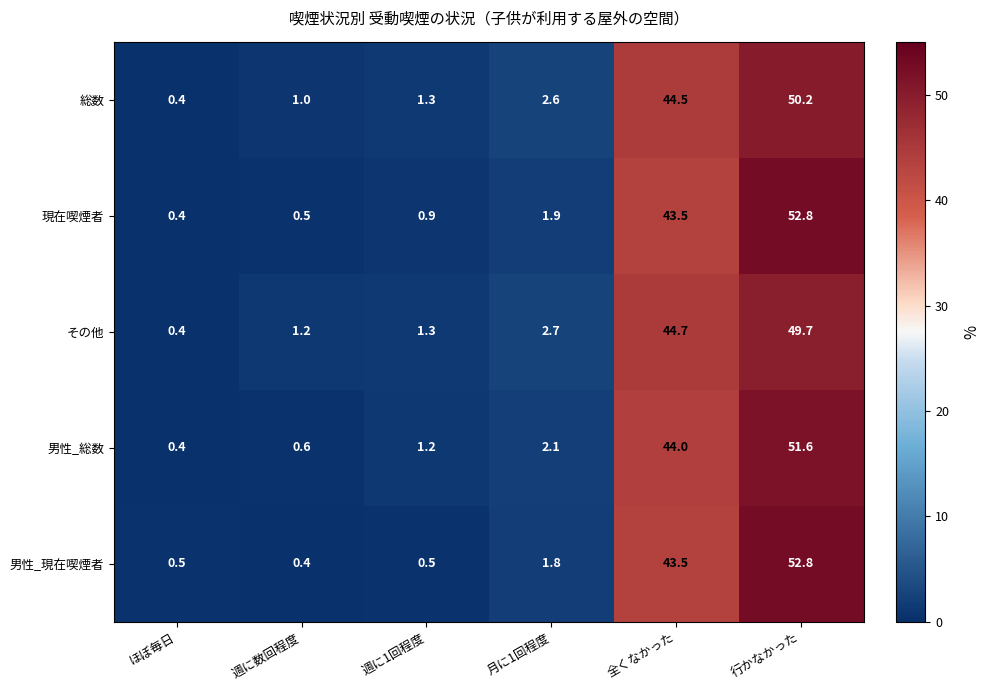

Reading left to right, list all the values displayed in this chart.

総数: ほぼ毎日=0.4	週に数回程度=1.0	週に1回程度=1.3	月に1回程度=2.6	全くなかった=44.5	行かなかった=50.2
現在喫煙者: ほぼ毎日=0.4	週に数回程度=0.5	週に1回程度=0.9	月に1回程度=1.9	全くなかった=43.5	行かなかった=52.8
その他: ほぼ毎日=0.4	週に数回程度=1.2	週に1回程度=1.3	月に1回程度=2.7	全くなかった=44.7	行かなかった=49.7
男性_総数: ほぼ毎日=0.4	週に数回程度=0.6	週に1回程度=1.2	月に1回程度=2.1	全くなかった=44.0	行かなかった=51.6
男性_現在喫煙者: ほぼ毎日=0.5	週に数回程度=0.4	週に1回程度=0.5	月に1回程度=1.8	全くなかった=43.5	行かなかった=52.8